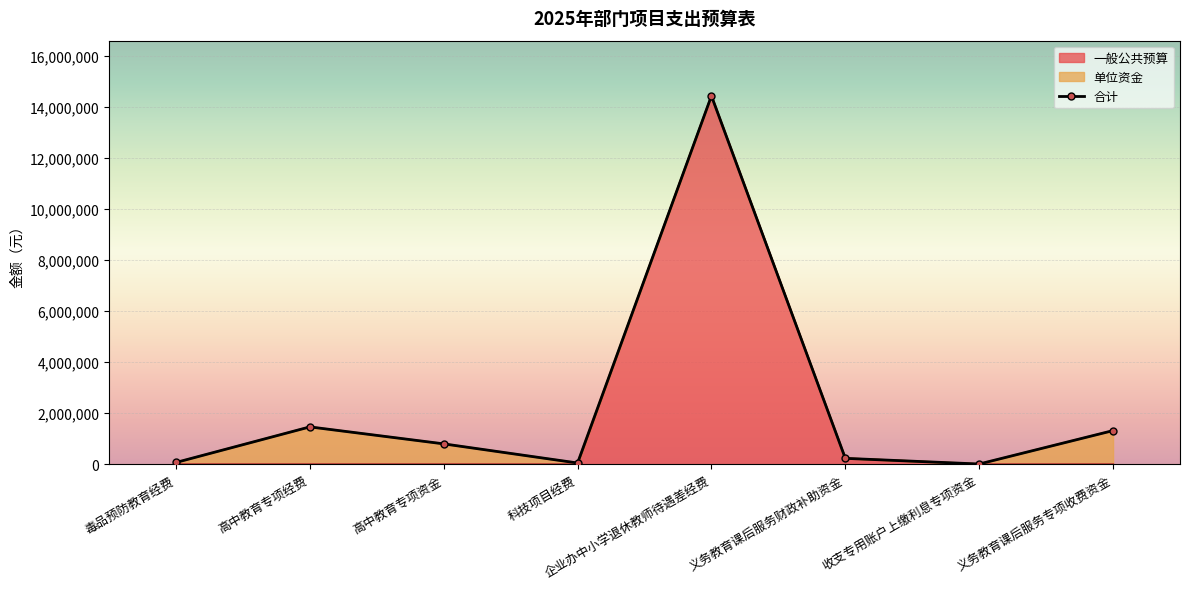

At which category does 合计 reach its first local peak?

高中教育专项经费